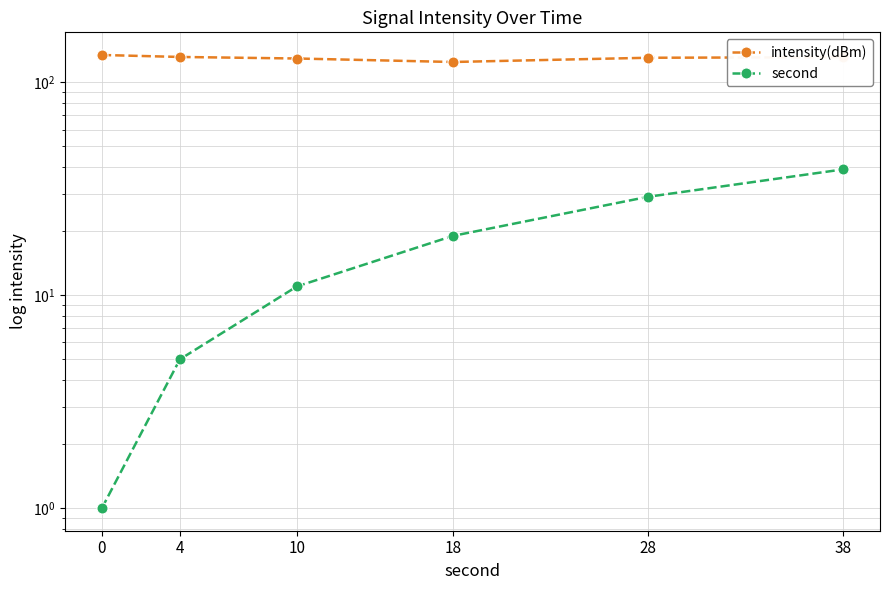

List the series in order of their peak value, lowest first.

second, intensity(dBm)